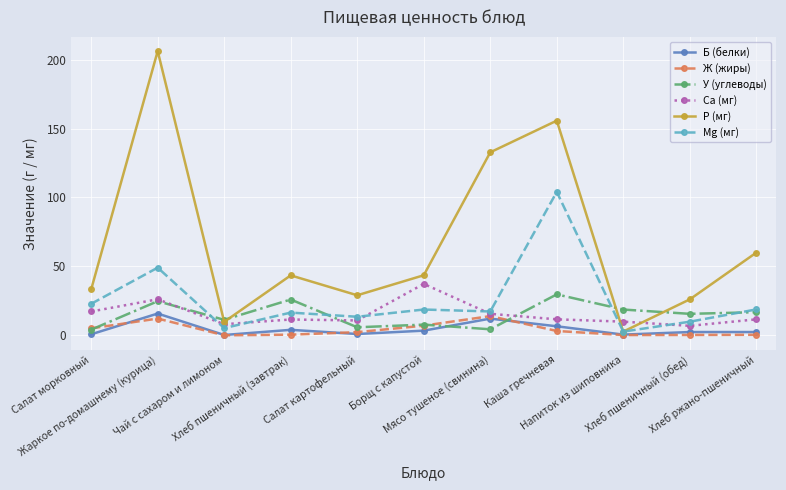

What position from the left is Напиток из шиповника?

9